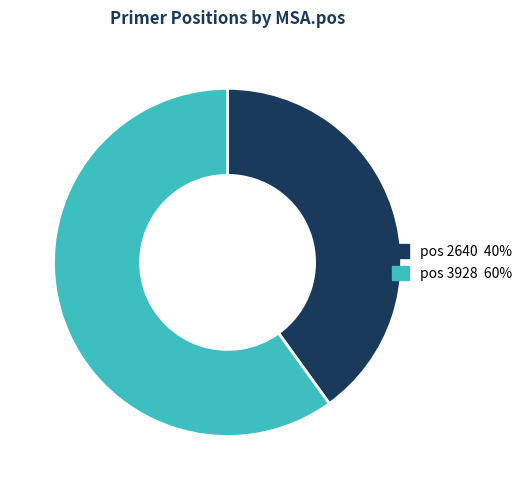

What is the ratio of the value at pos 2640 40% to the value at pos 3928 60%?

0.7